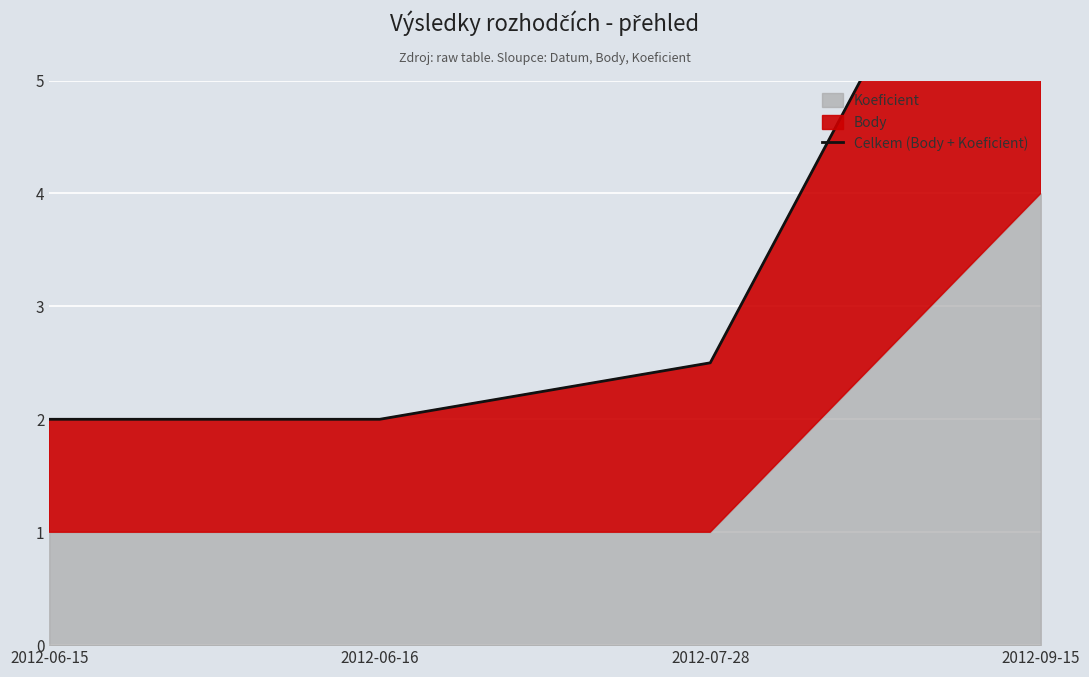

The chart shows a value of 14.0 at 2012-09-15. True or false?

False